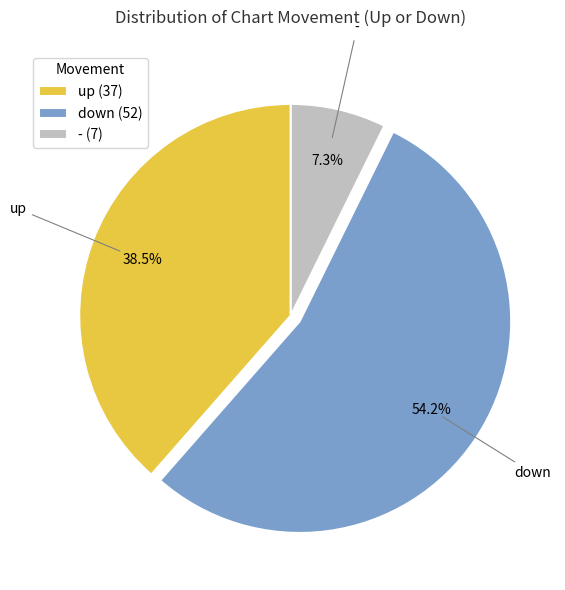

Does down represent more than half of the total?

Yes